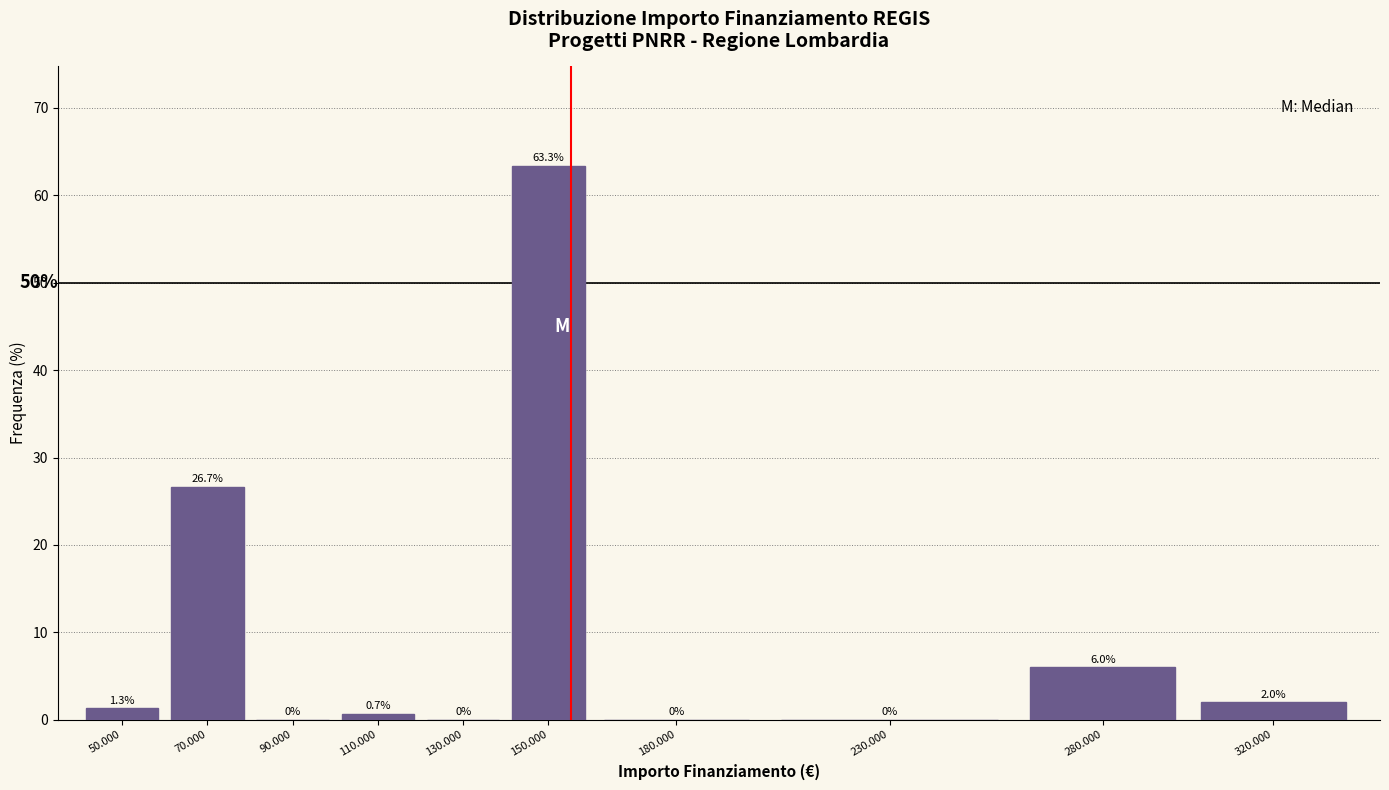

Reading right to left, transcribe all the data shown in this chart.

320.000=2.0	280.000=6.0	230.000=0.0	180.000=0.0	150.000=63.3	130.000=0.0	110.000=0.7	90.000=0.0	70.000=26.7	50.000=1.3